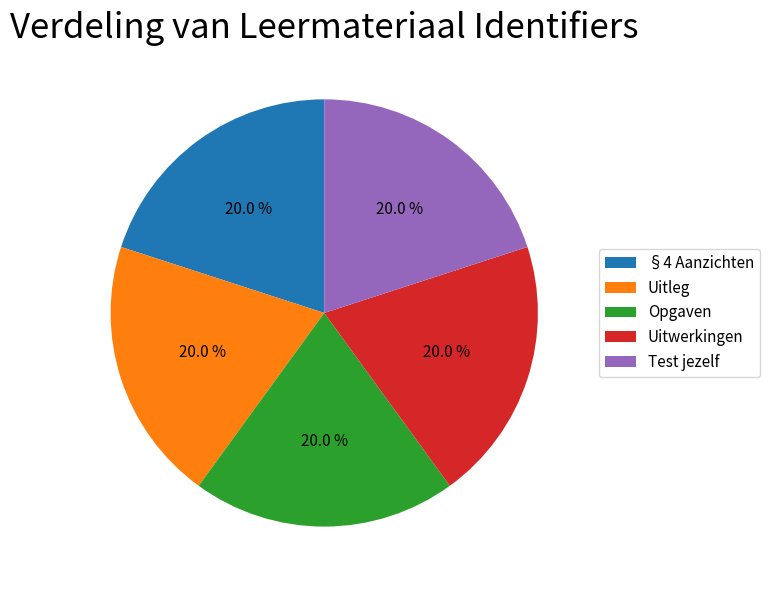

How many segments does this pie chart have?

5